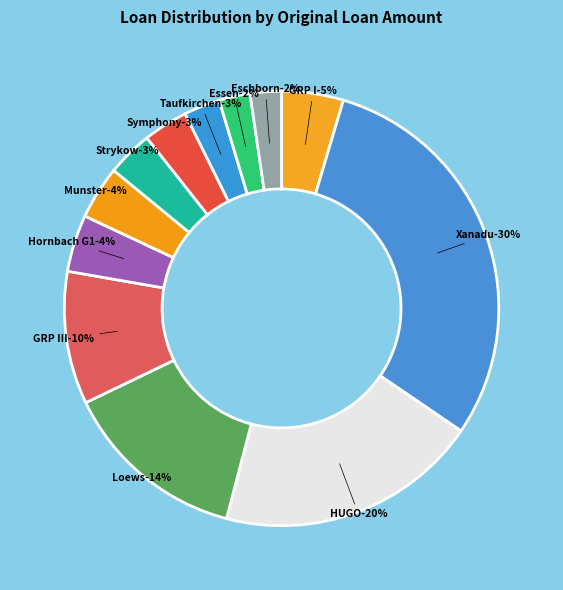

Which has a higher value, Loews Loan or Symphony Loan?

Loews Loan